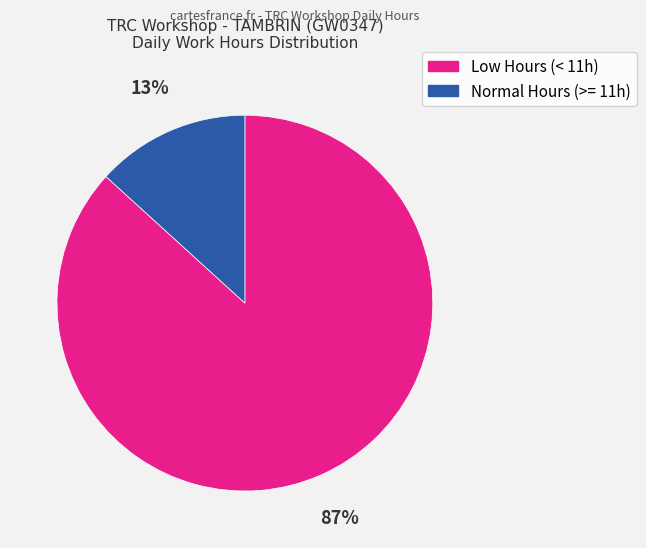

To the nearest percent, what is the difference between the largest and smallest slice percentages?

74%